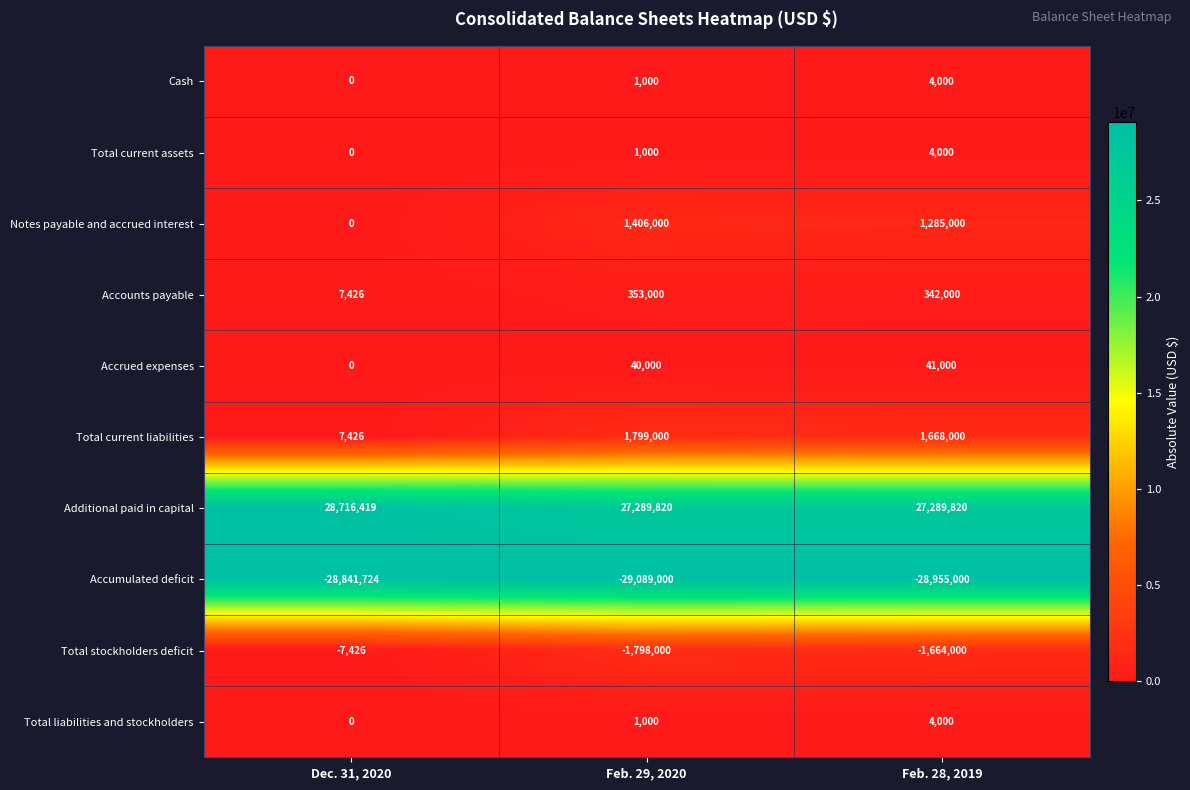

At which category is the sum across all series the highest?

Feb. 28, 2019